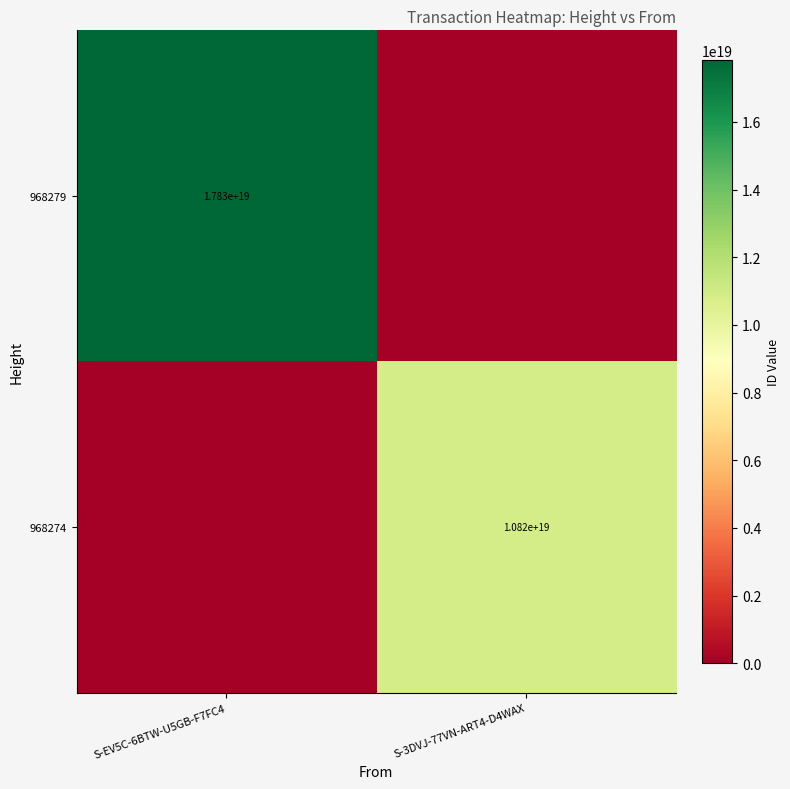

The 968274 series shows 10820000000000000000 at S-3DVJ-77VN-ART4-D4WAX. True or false?

True